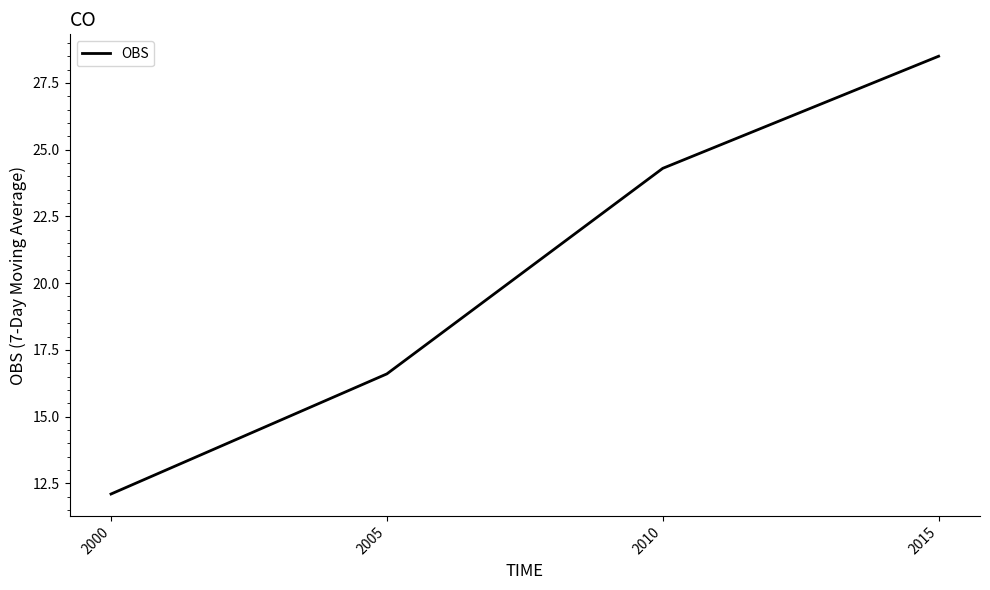

The value at 2010 is 24.3. True or false?

True